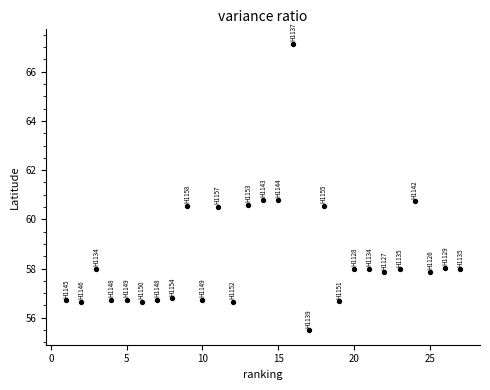

What is the range of Y values (max minus min)?

11.7